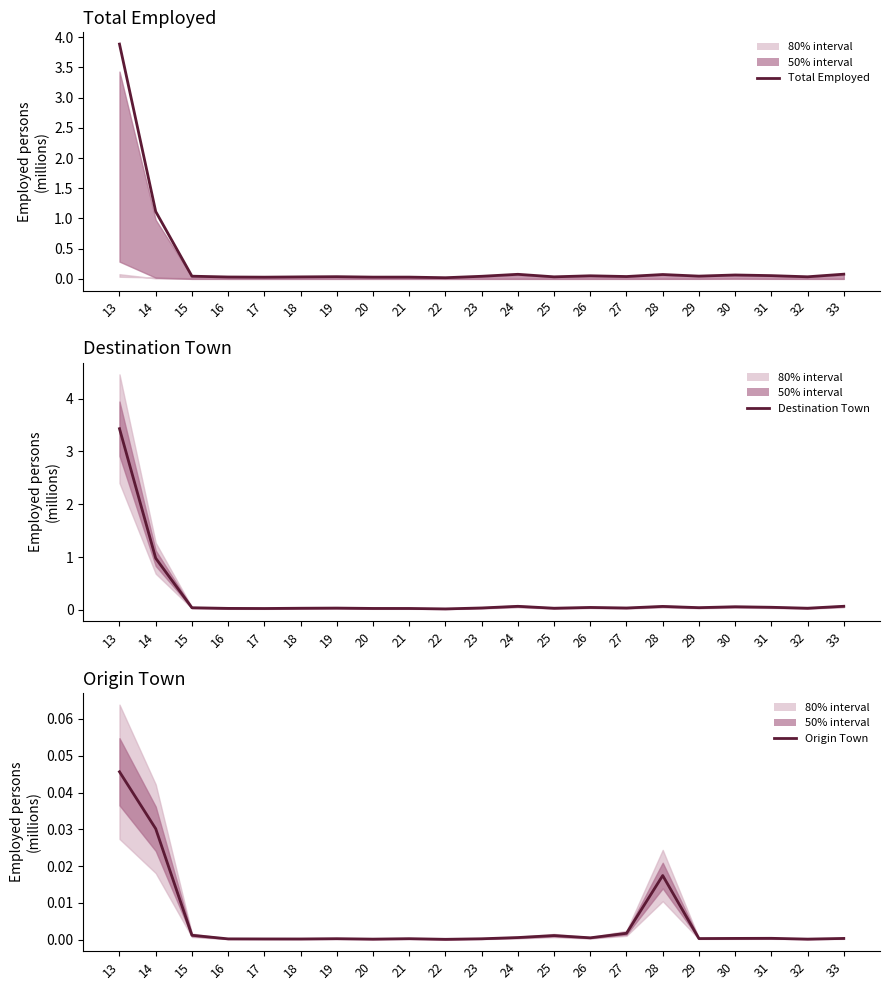

Which series has the largest range (max minus min)?

Total Employed